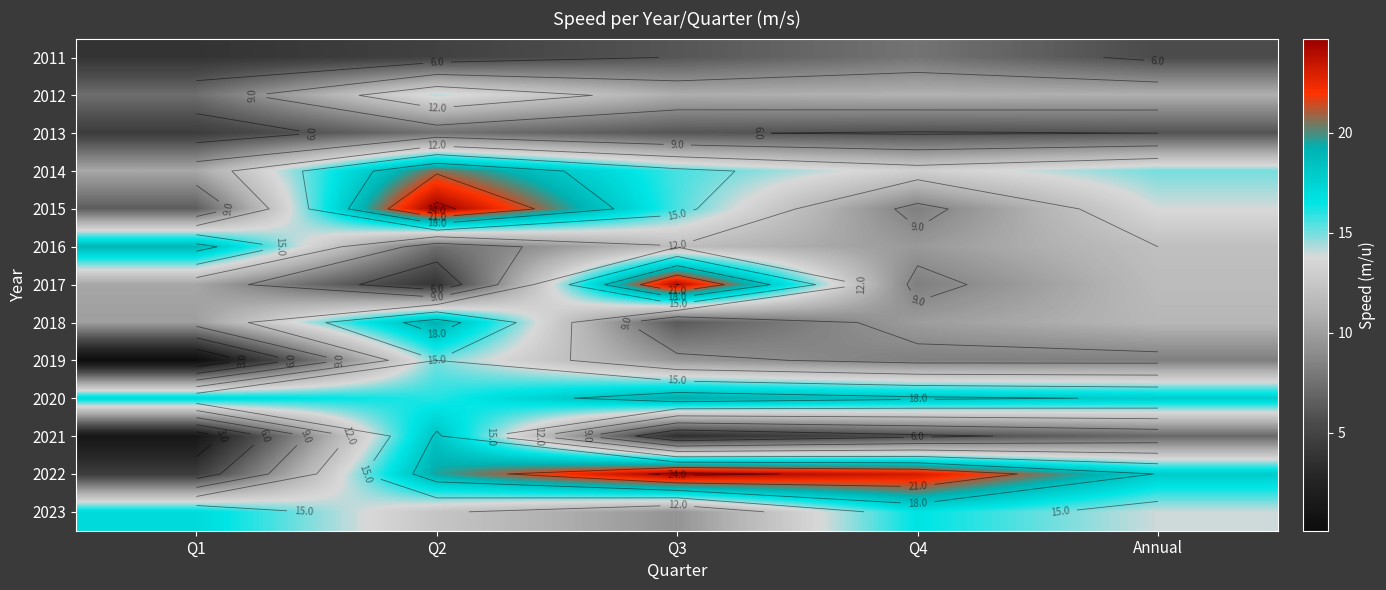

The 2011 series shows 10.2 at Q4. True or false?

False